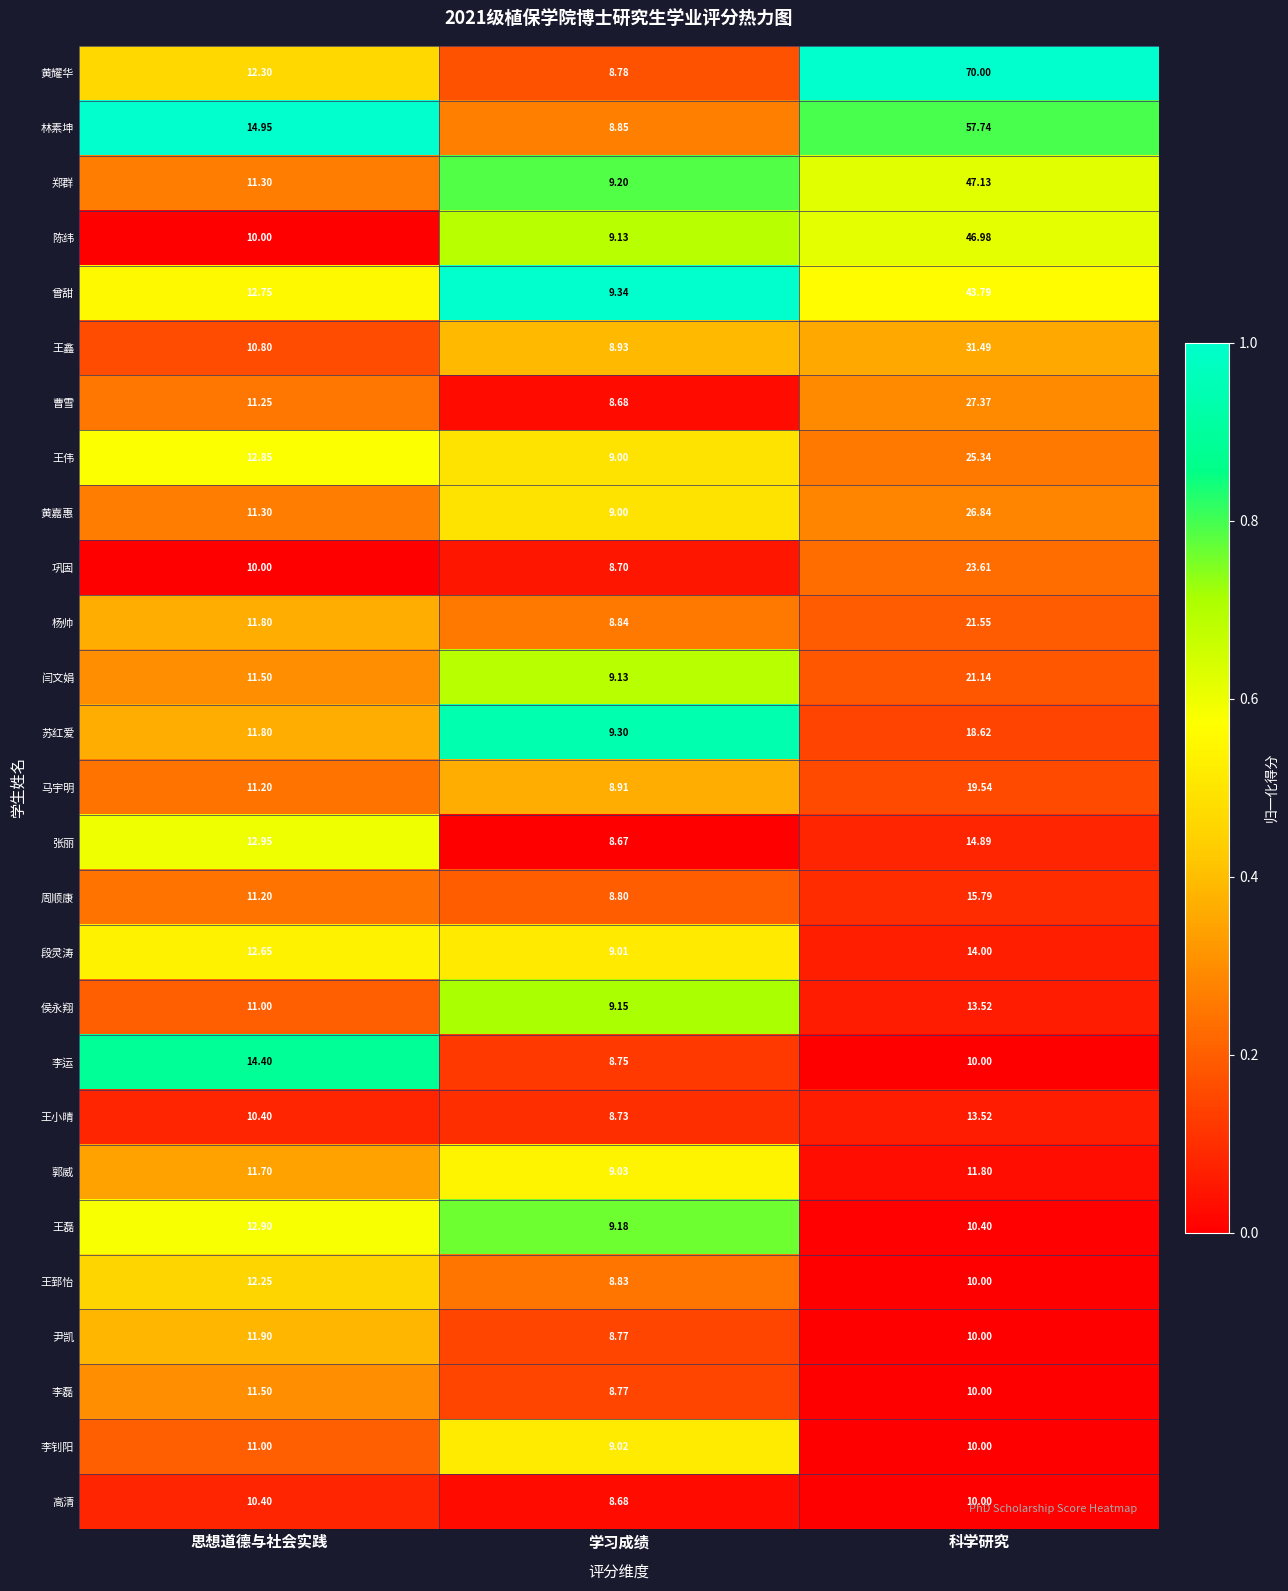

Which category has the lowest value across all series?

学习成绩